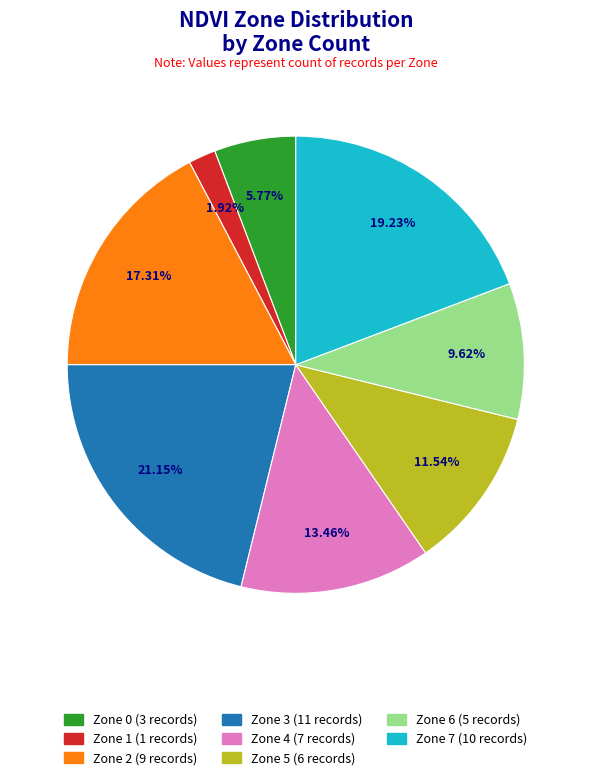

Does Zone 6 represent more than half of the total?

No